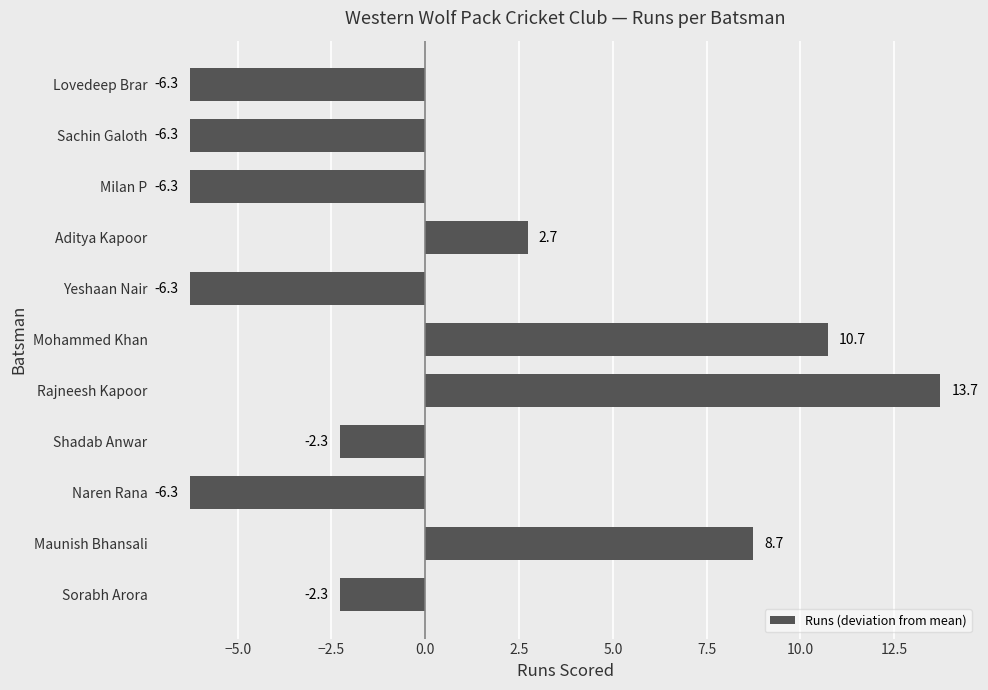

Where is the data nearest to the value 3?

Aditya Kapoor